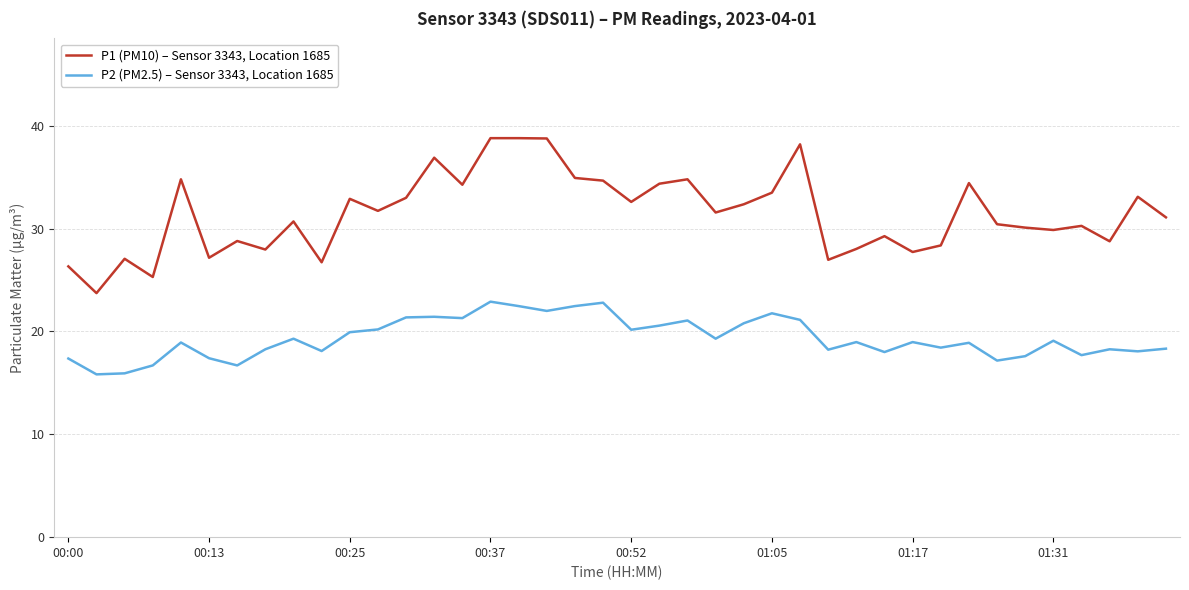

True or false: P2 (PM2.5) – Sensor 3343, Location 1685 and P1 (PM10) – Sensor 3343, Location 1685 intersect in this chart.

False